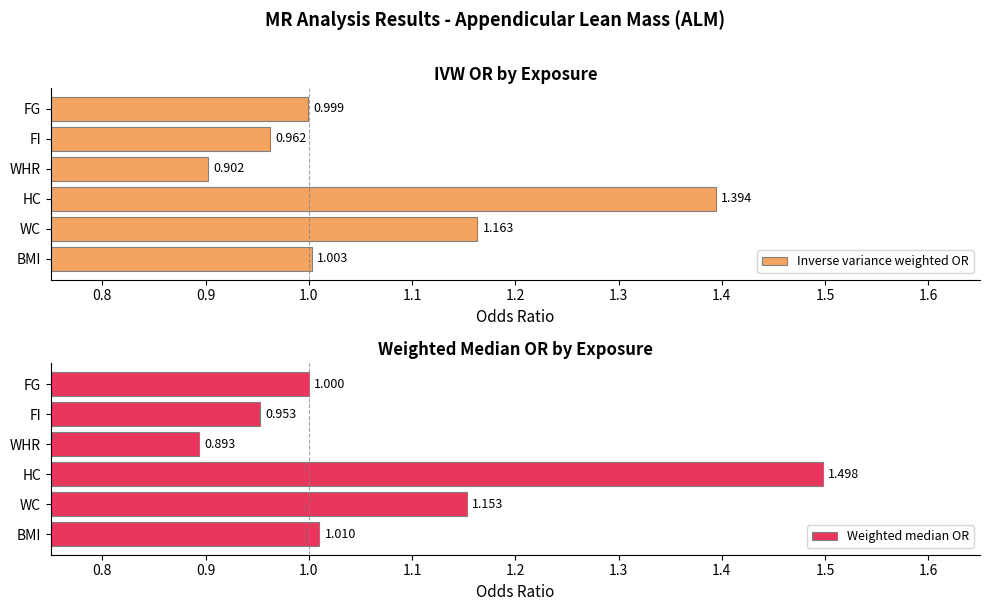

How many values in the Weighted median OR series are below 1?

2